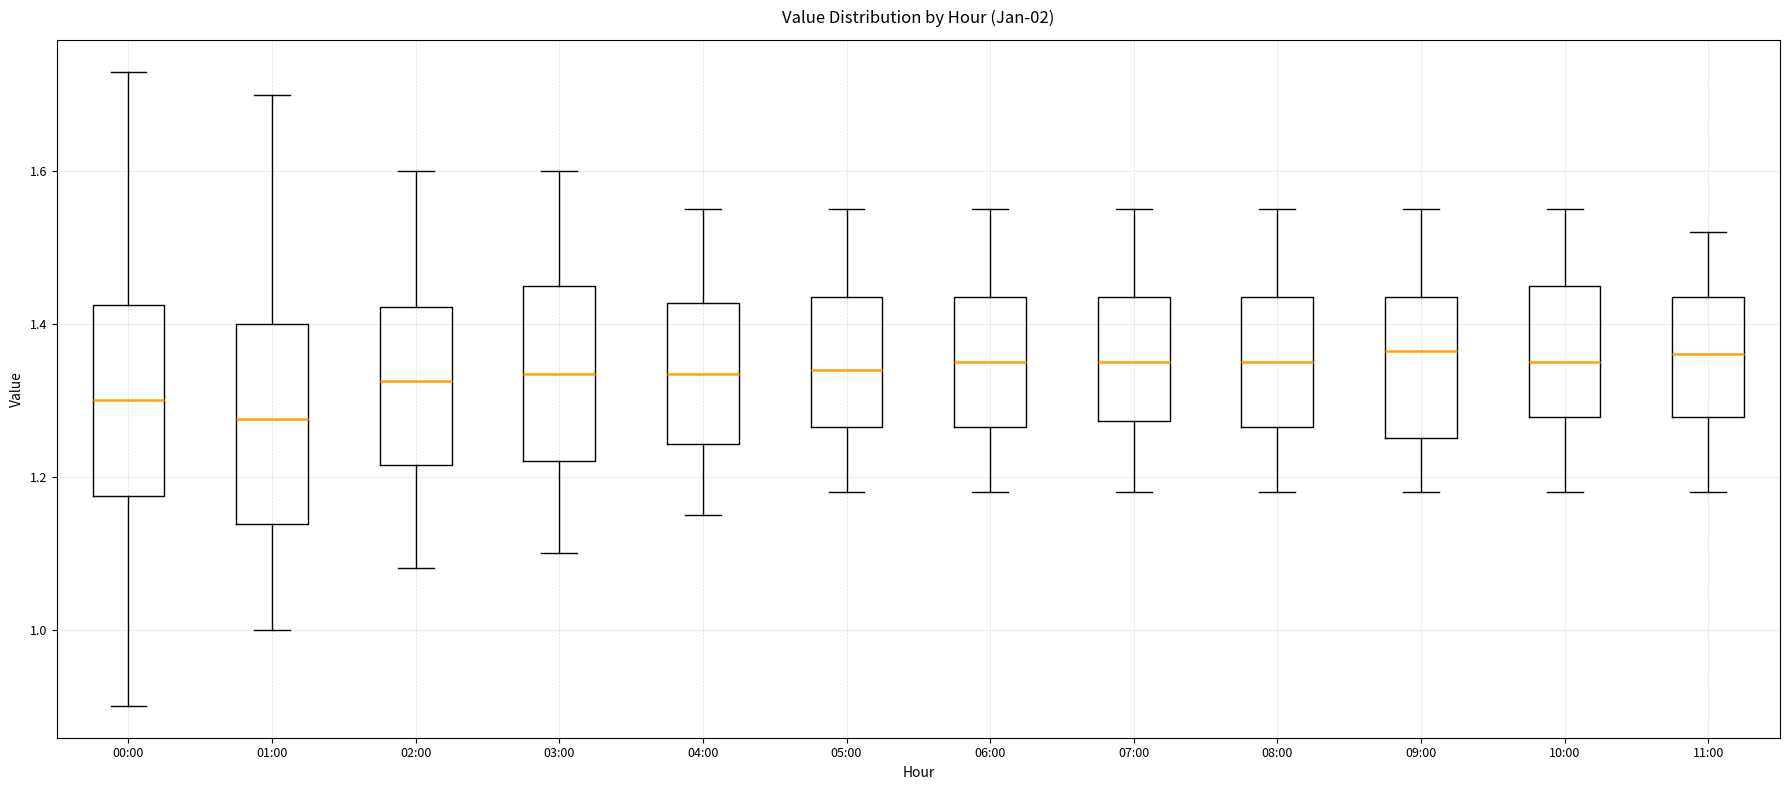

Reading left to right, read every box against the y-axis: the position of its median line, the range the box covers, and the ends of its whiskers. The values are not printed on the chart, so give them approximately, as read against the axis.

00:00: median 1.30, box 1.18 to 1.42, whiskers 0.90 to 1.74
01:00: median 1.28, box 1.14 to 1.40, whiskers 1.00 to 1.70
02:00: median 1.32, box 1.22 to 1.42, whiskers 1.08 to 1.60
03:00: median 1.34, box 1.22 to 1.46, whiskers 1.10 to 1.60
04:00: median 1.34, box 1.24 to 1.42, whiskers 1.16 to 1.56
05:00: median 1.34, box 1.26 to 1.44, whiskers 1.18 to 1.56
06:00: median 1.36, box 1.26 to 1.44, whiskers 1.18 to 1.56
07:00: median 1.36, box 1.28 to 1.44, whiskers 1.18 to 1.56
08:00: median 1.36, box 1.26 to 1.44, whiskers 1.18 to 1.56
09:00: median 1.36, box 1.26 to 1.44, whiskers 1.18 to 1.56
10:00: median 1.36, box 1.28 to 1.46, whiskers 1.18 to 1.56
11:00: median 1.36, box 1.28 to 1.44, whiskers 1.18 to 1.52